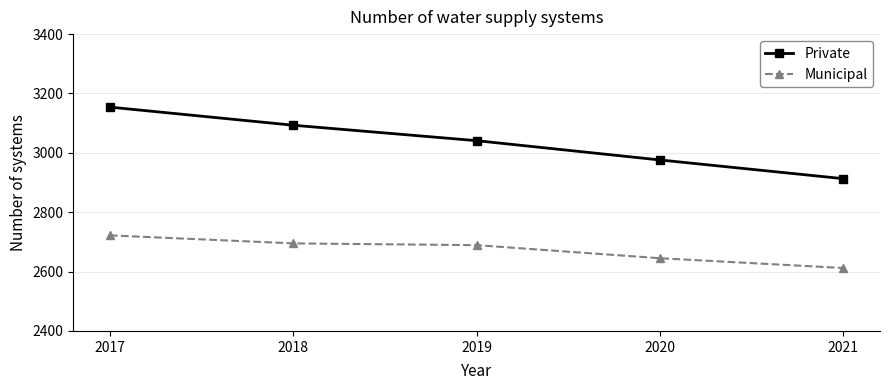

What is the sum of the Private values at 2018 and 2017?

6247